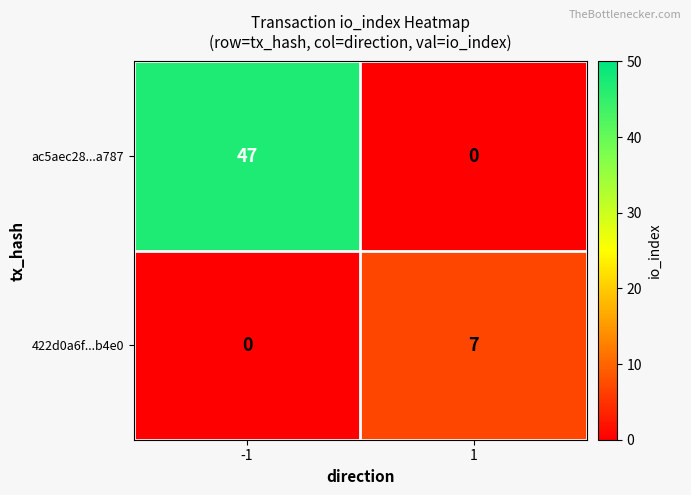

Which series changed the most between -1 and 1?

ac5aec28...a787